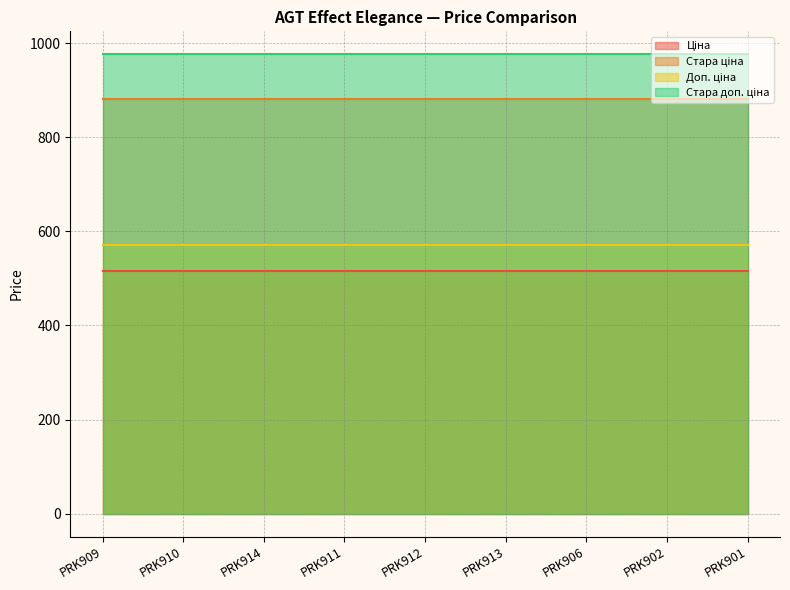

What is the average value of the Доп. ціна series?

571.0